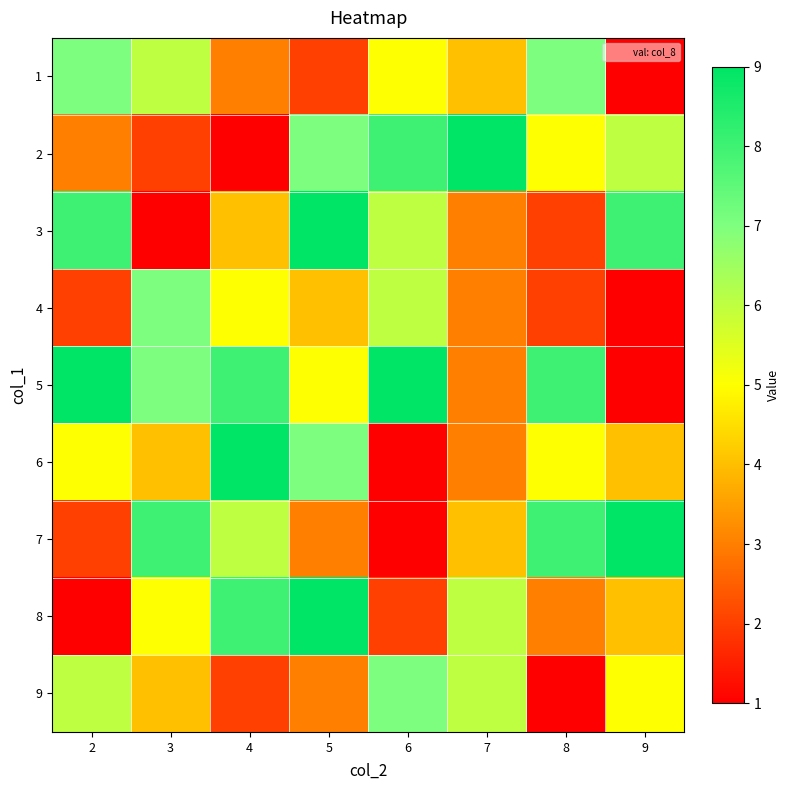

Reading left to right, transcribe all the data shown in this chart.

1: 2=7	3=6	4=3	5=2	6=5	7=4	8=7	9=1
2: 2=3	3=2	4=1	5=7	6=8	7=9	8=5	9=6
3: 2=8	3=1	4=4	5=9	6=6	7=3	8=2	9=8
4: 2=2	3=7	4=5	5=4	6=6	7=3	8=2	9=1
5: 2=9	3=7	4=8	5=5	6=9	7=3	8=8	9=1
6: 2=5	3=4	4=9	5=7	6=1	7=3	8=5	9=4
7: 2=2	3=8	4=6	5=3	6=1	7=4	8=8	9=9
8: 2=1	3=5	4=8	5=9	6=2	7=6	8=3	9=4
9: 2=6	3=4	4=2	5=3	6=7	7=6	8=1	9=5